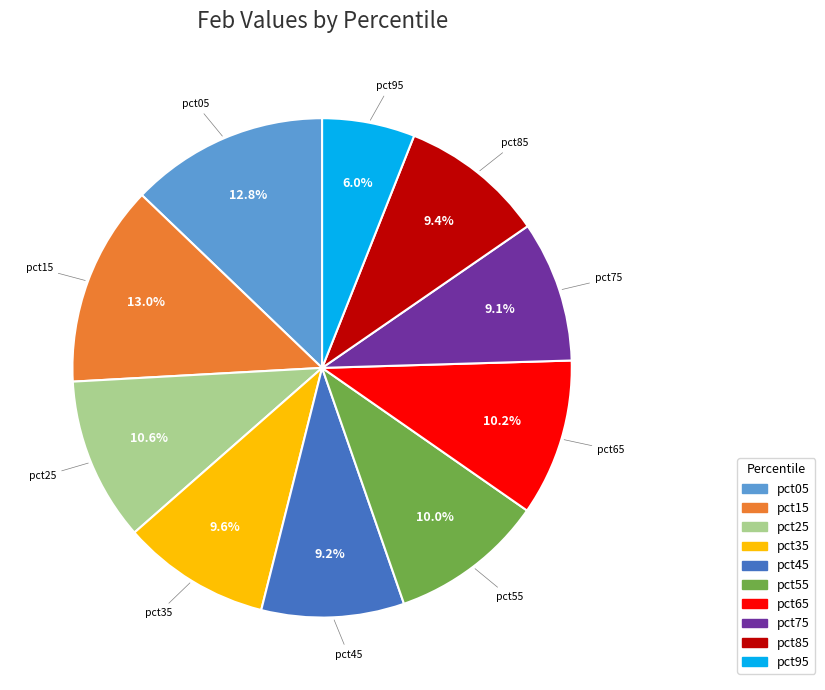

The pct65 slice represents 10% of the pie. True or false?

True